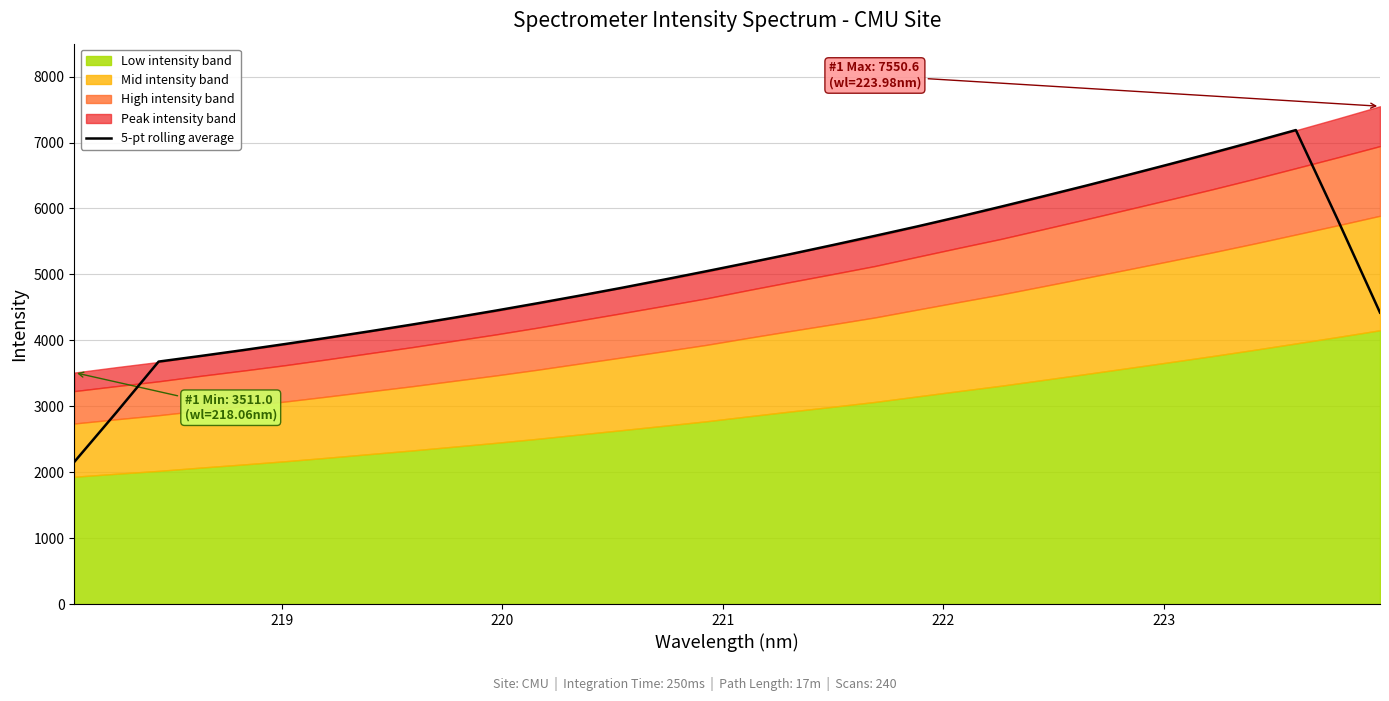

What is the minimum value for 5-pt rolling average?

2155.3